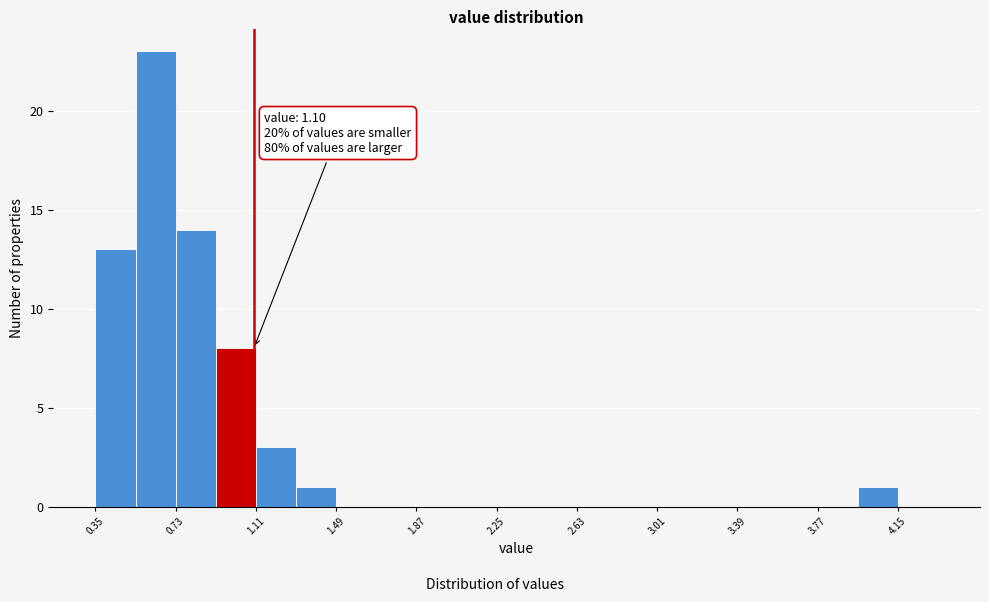

Read against the x-axis, roughly where is the centre of the tallest bar?

0.65